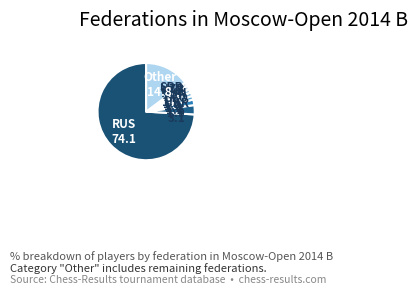

Between RUS and KAZ, which is larger?

RUS